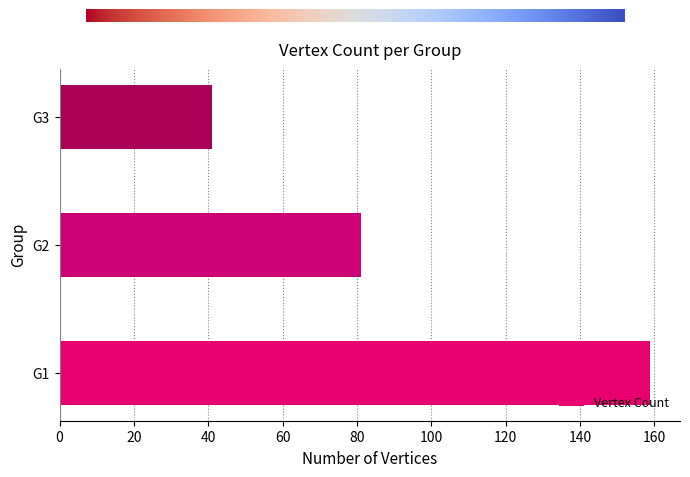

Reading bottom to top, extract all data points from this chart.

G1=159	G2=81	G3=41